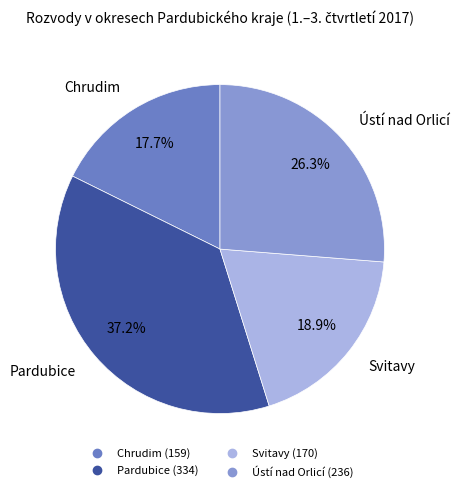

Count the number of slices in the pie.

4